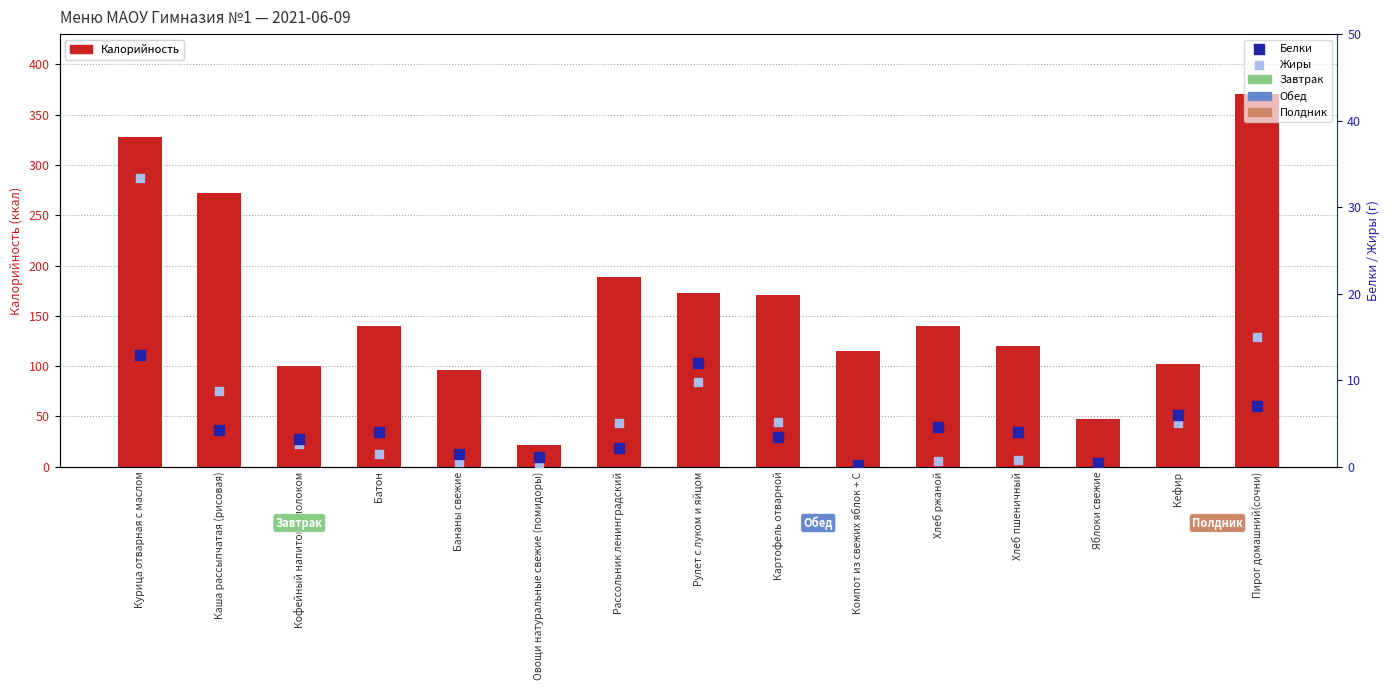

Which series contains the highest Y value?

Калорийность